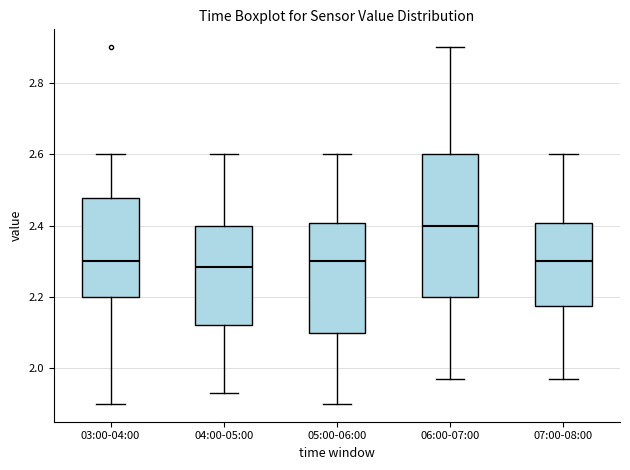

Reading left to right, transcribe this box plot: for each box, give where its median line is, the range the box spans, and where its two whiskers end, as read against the y-axis. The values are not printed on the chart, so give them approximately, as read against the axis.

03:00-04:00: median 2.30, box 2.20 to 2.48, whiskers 1.90 to 2.60
04:00-05:00: median 2.28, box 2.12 to 2.40, whiskers 1.94 to 2.60
05:00-06:00: median 2.30, box 2.10 to 2.40, whiskers 1.90 to 2.60
06:00-07:00: median 2.40, box 2.20 to 2.60, whiskers 1.98 to 2.90
07:00-08:00: median 2.30, box 2.18 to 2.40, whiskers 1.98 to 2.60